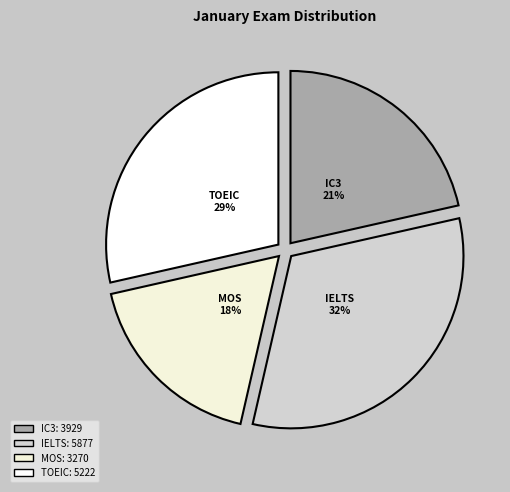

To the nearest percent, what is the difference between the MOS and TOEIC slice percentages?

11%